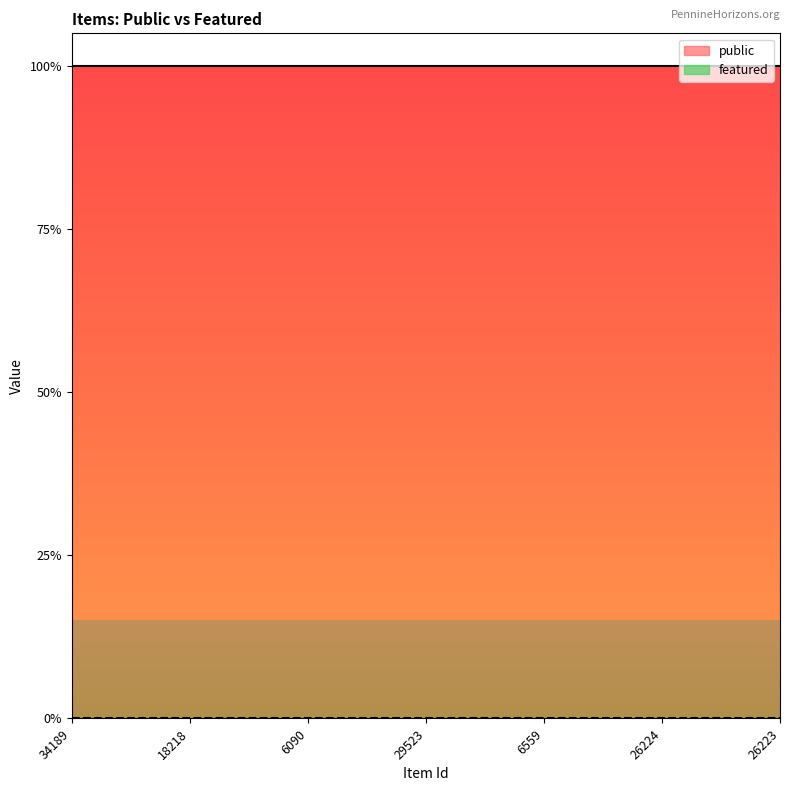

True or false: public and featured intersect in this chart.

False